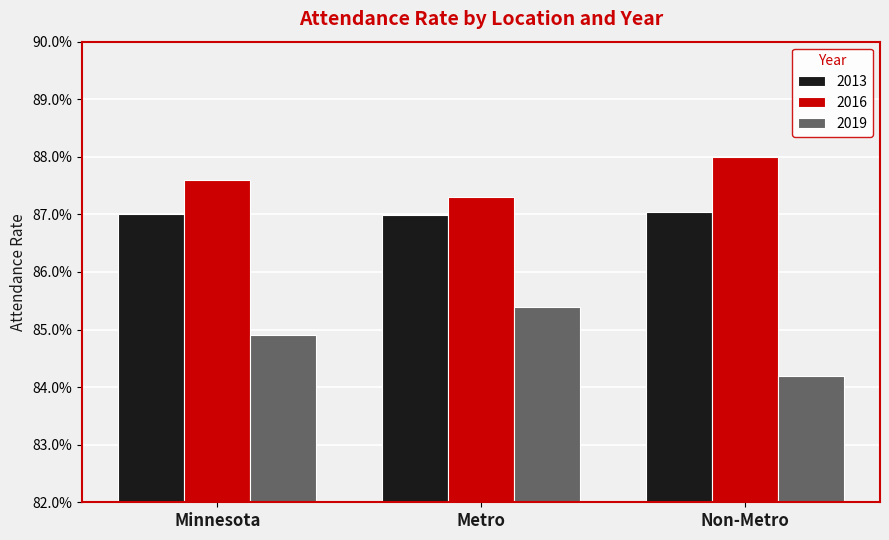

Rank the categories by 2016 value from lowest to highest.

Metro, Minnesota, Non-Metro